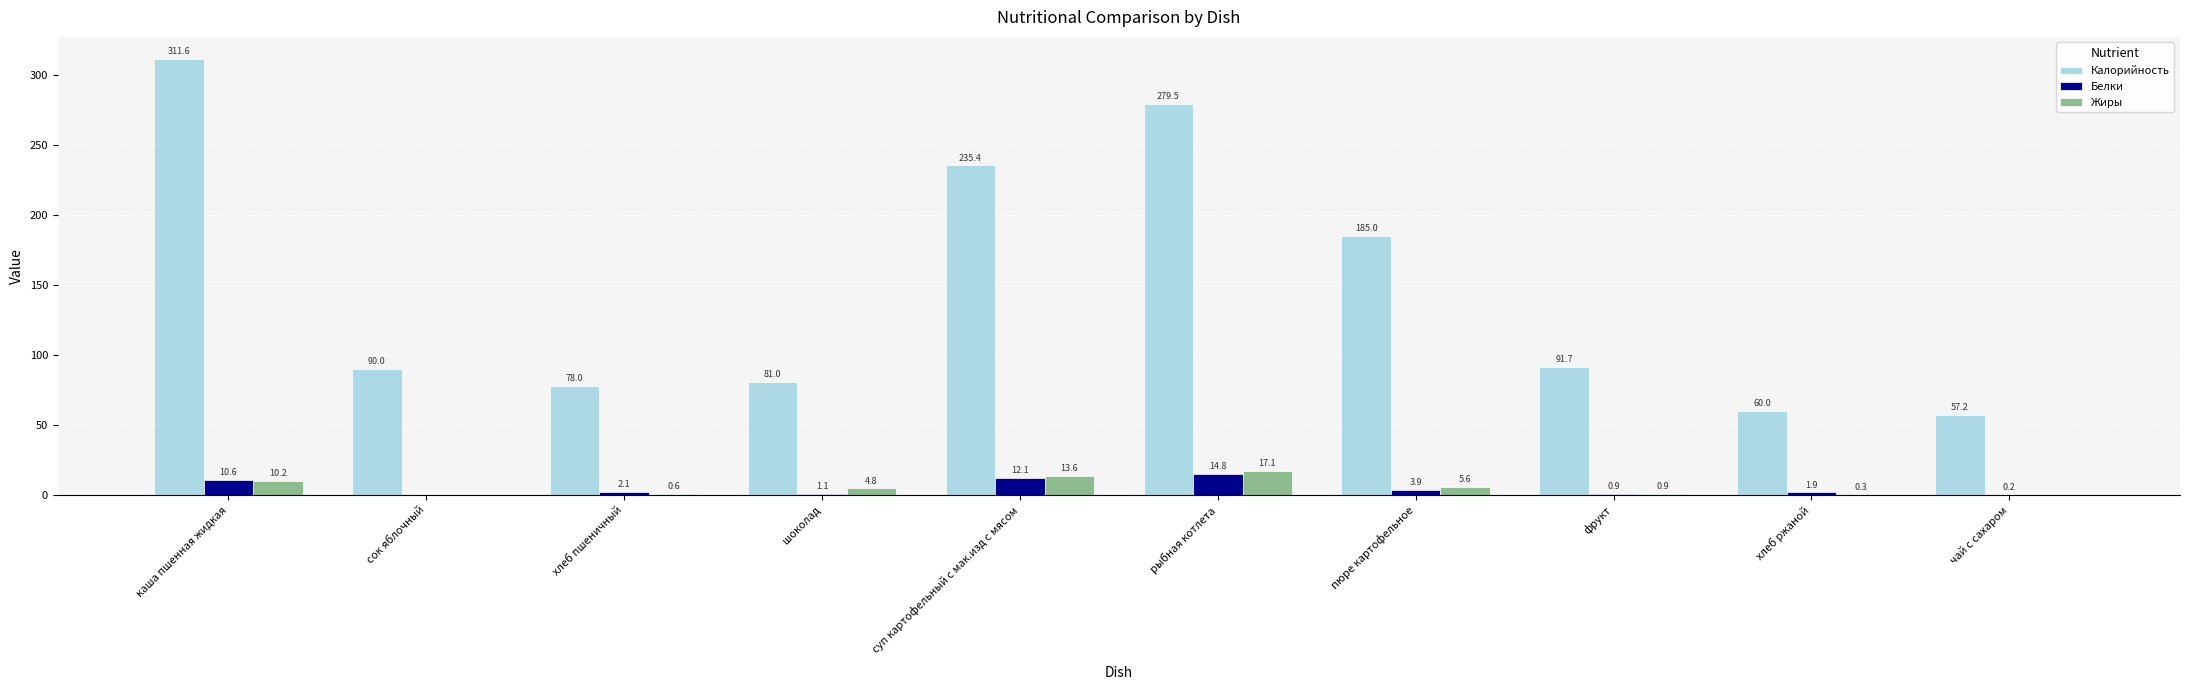

What is the average value of the Белки series?

4.8